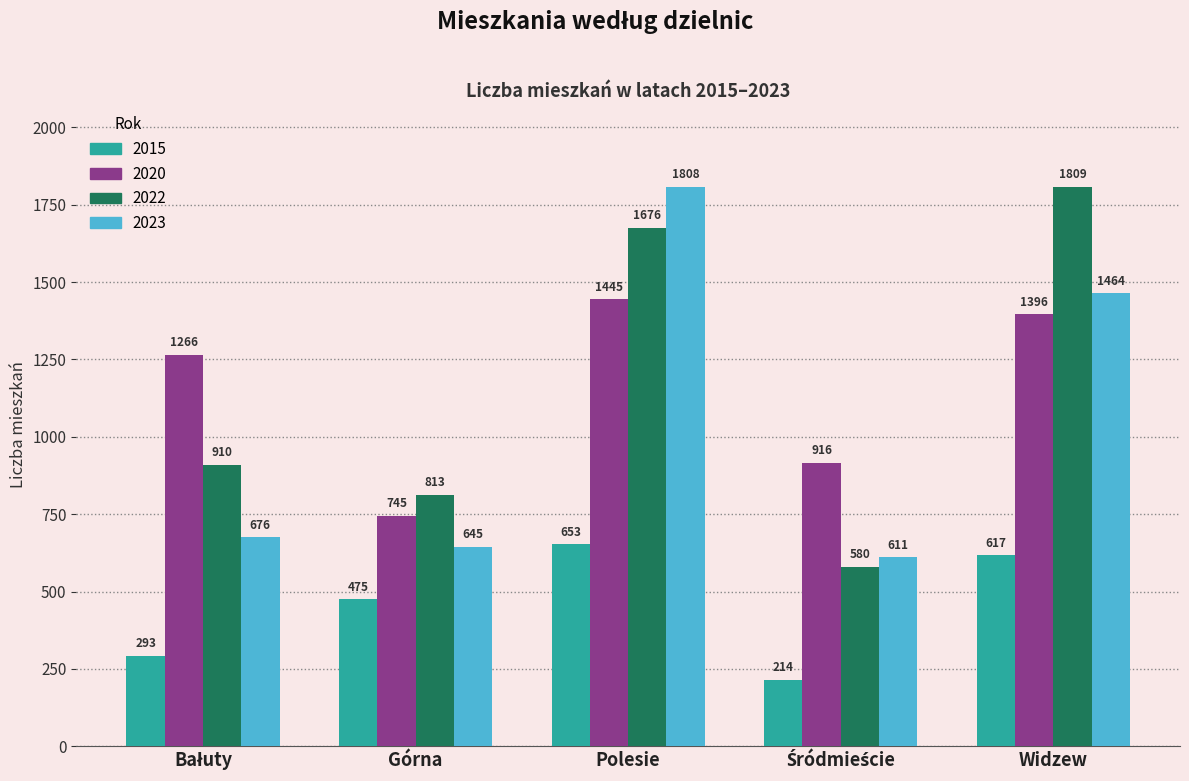

Count the number of data series in this chart.

4